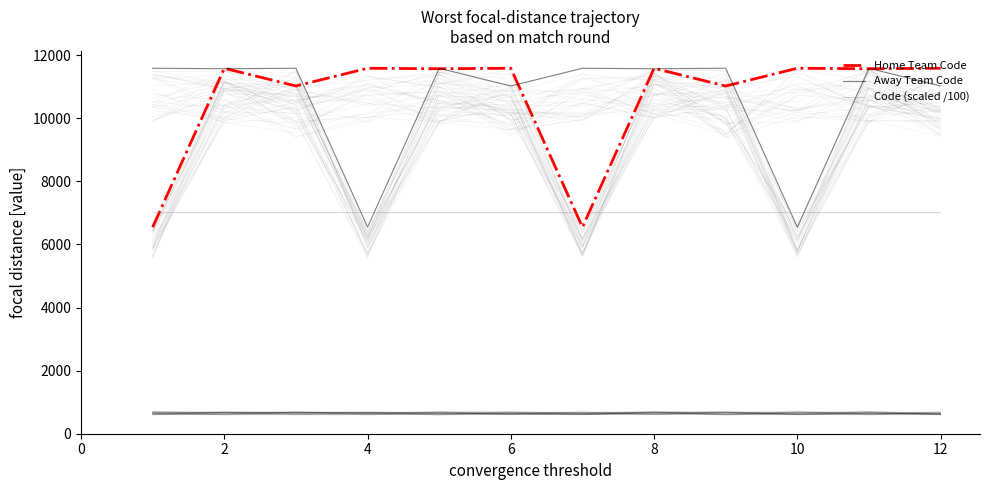

Which series has the largest total across all categories?

Home Team Code